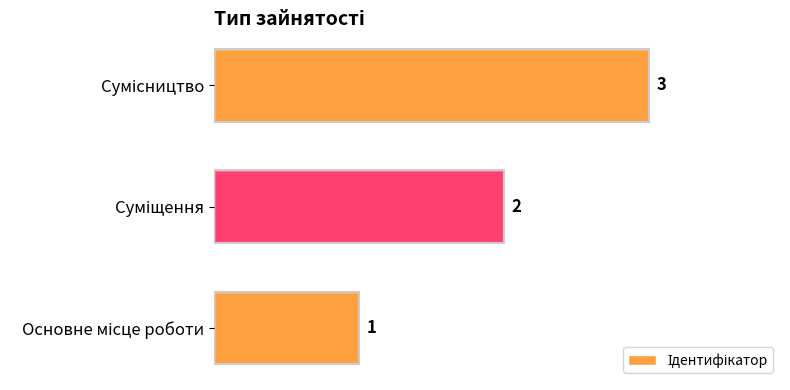

How many values are between 1 and 3?

3